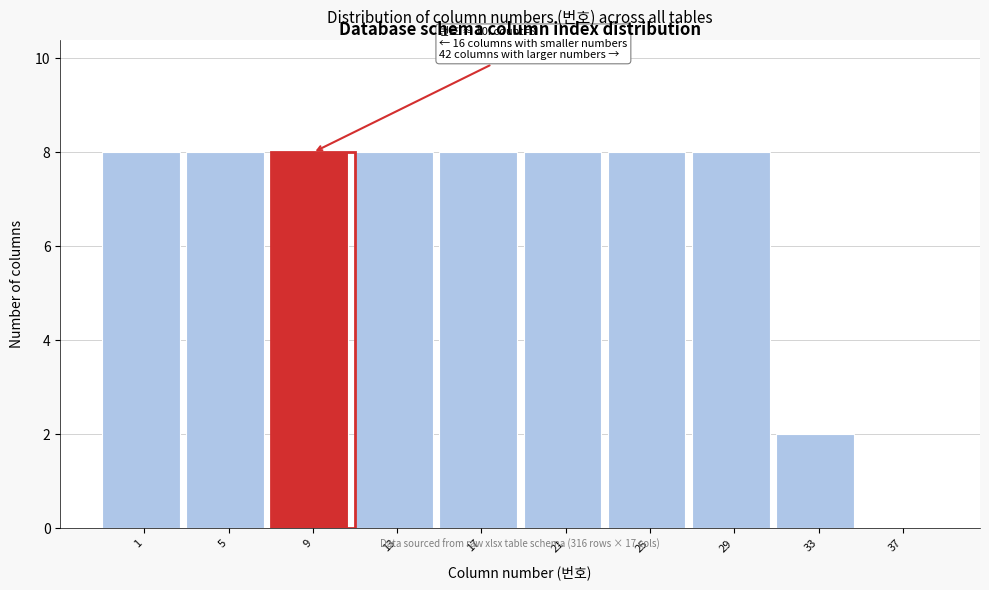

Reading left to right, transcribe all the data shown in this chart.

1=8	5=8	9=8	13=8	17=8	21=8	25=8	29=8	33=2	37=0